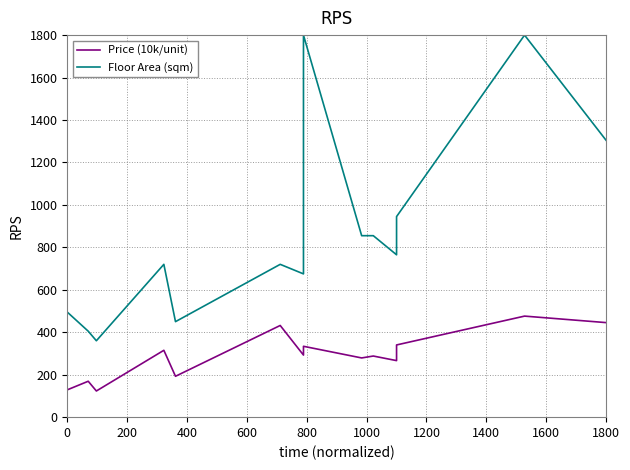

Which series has the largest range (max minus min)?

Floor Area (sqm)